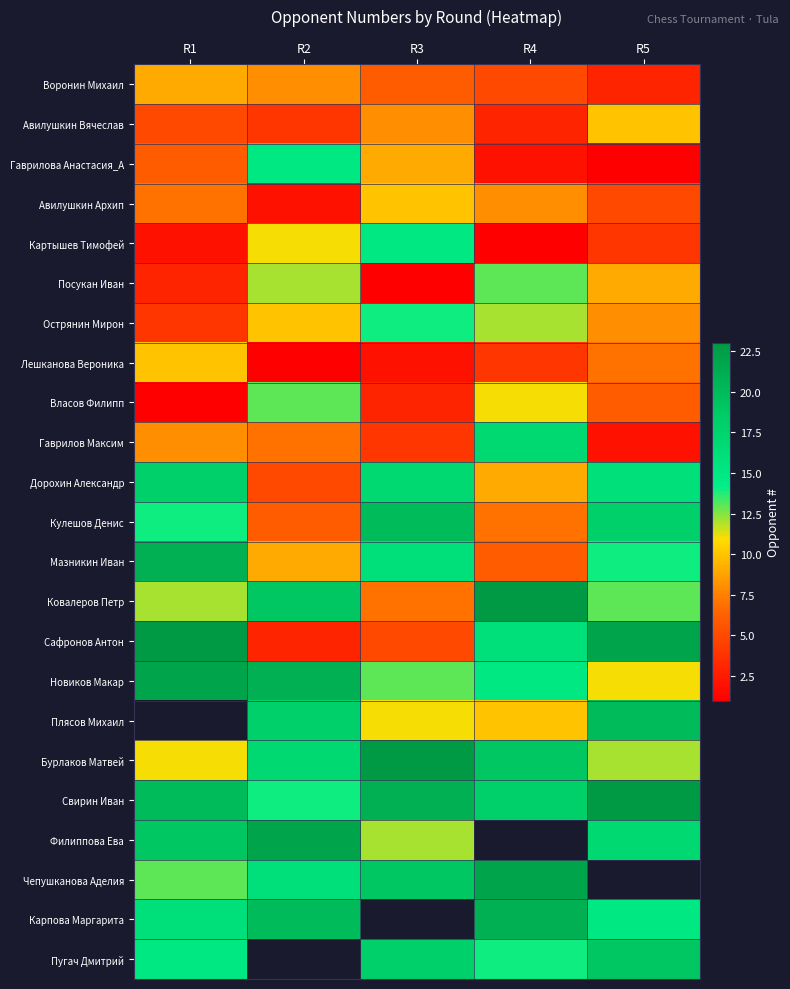

At R3, list the series in order from largest to smallest.

Бурлаков Матвей, Свирин Иван, Кулешов Денис, Чепушканова Аделия, Дорохин Александр, Мазникин Иван, Картышев Тимофей, Острянин Мирон, Новиков Макар, Филиппова Ева, Плясов Михаил, Авилушкин Архип, Гаврилова Анастасия_А, Авилушкин Вячеслав, Ковалеров Петр, Воронин Михаил, Сафронов Антон, Гаврилов Максим, Власов Филипп, Лешканова Вероника, Посукан Иван, Карпова Маргарита, Пугач Дмитрий